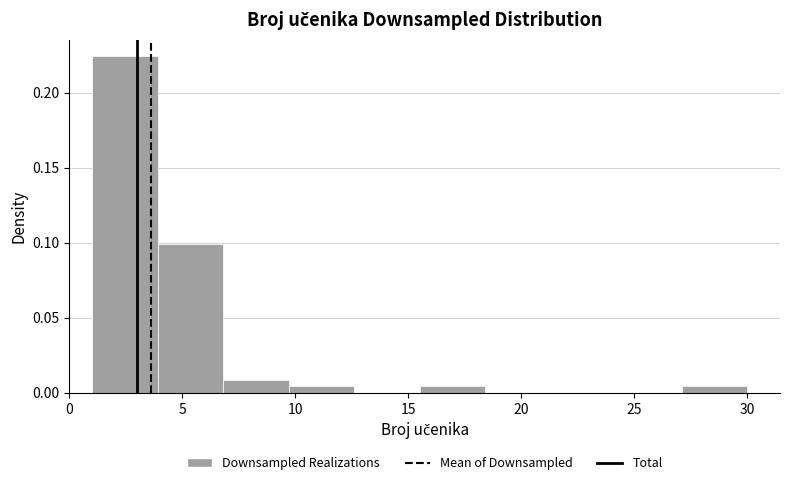

Which range on the x-axis has the tallest bar?

1.0 to 3.9